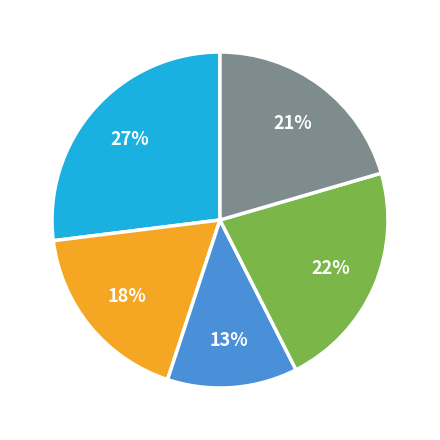

To the nearest percent, what is the difference between the largest and smallest slice percentages?

14%